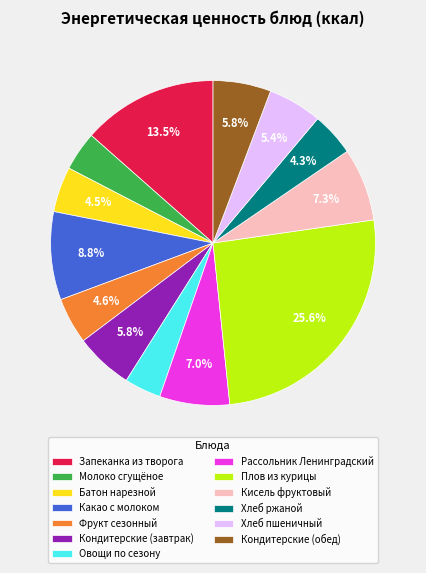

True or false: Кондитерские (завтрак) accounts for 1% of the total.

False